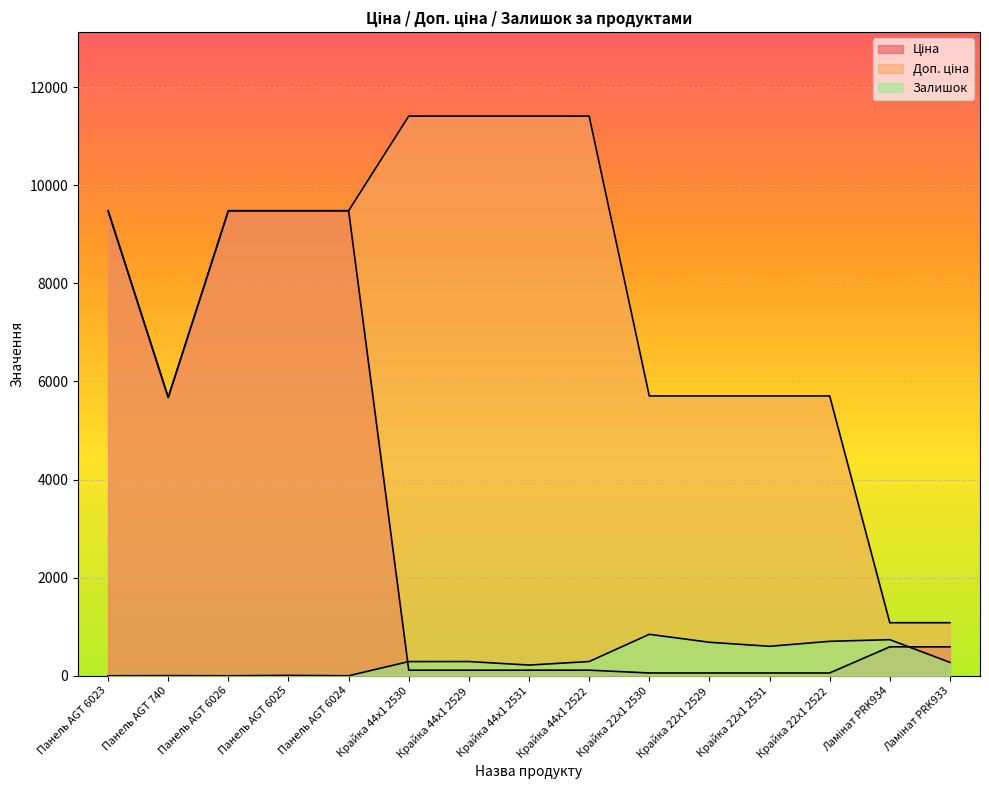

Rank the series at Крайка 44x1 2522 from lowest to highest value.

Ціна, Залишок, Доп. ціна